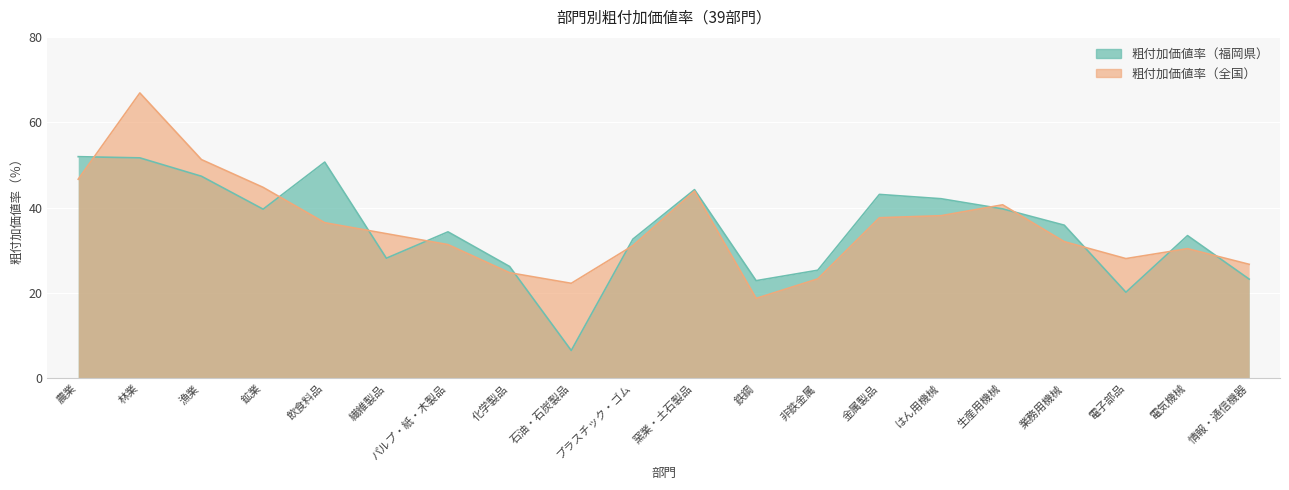

List the series in order of their overall mean, highest first.

粗付加価値率（全国）, 粗付加価値率（福岡県）